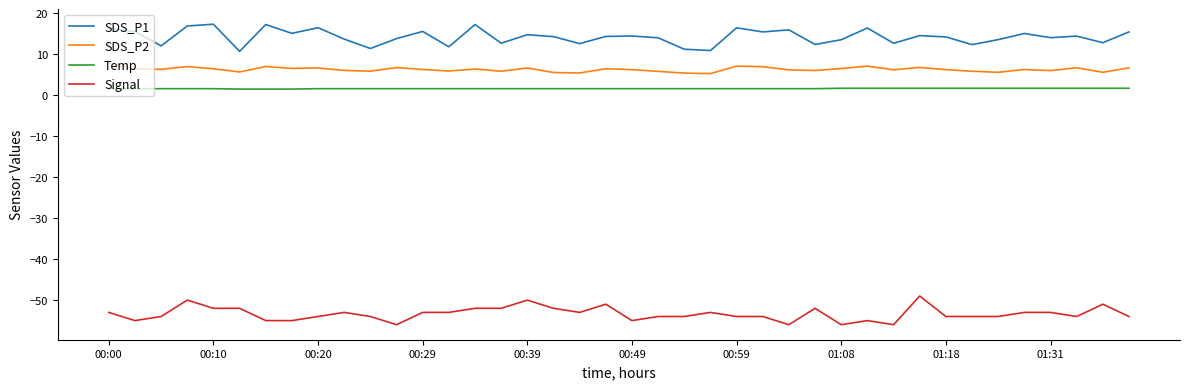

In SDS_P1, how many points are lower than both neighbors (excluding endpoints)?

14